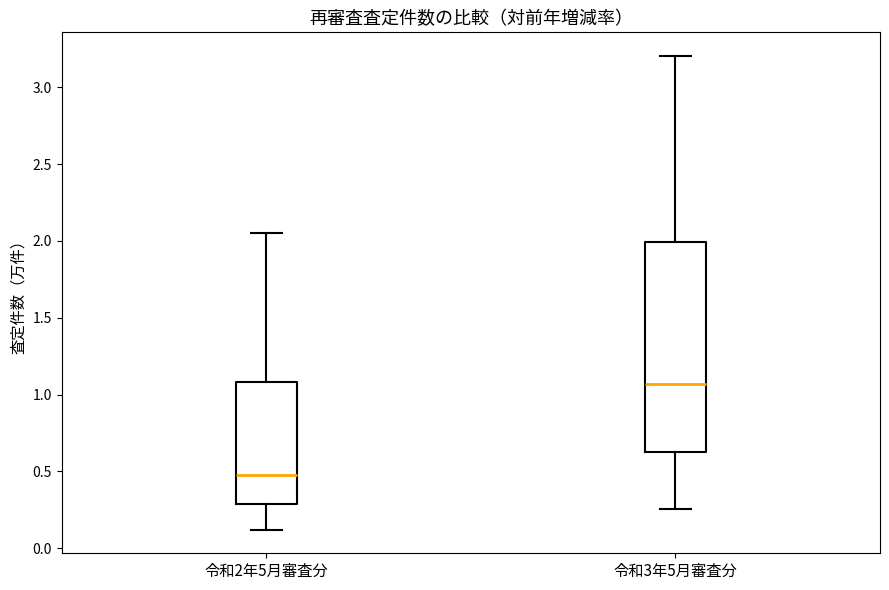

Reading left to right, transcribe this box plot: for each box, give where its median line is, the range the box spans, and where its two whiskers end, as read against the y-axis. The values are not printed on the chart, so give them approximately, as read against the axis.

令和2年5月審査分: median 0.50, box 0.30 to 1.10, whiskers 0.10 to 2.05
令和3年5月審査分: median 1.05, box 0.65 to 2.00, whiskers 0.25 to 3.20